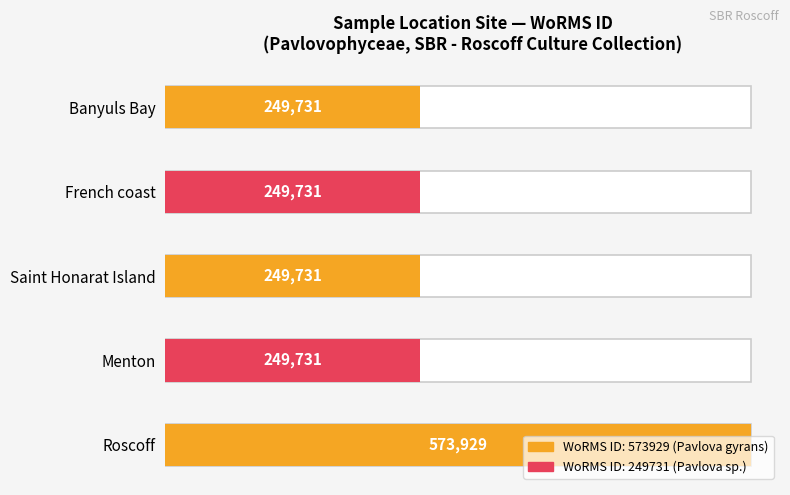

Reading left to right, transcribe all the data shown in this chart.

Roscoff=573929	Menton=249731	Saint Honarat Island=249731	French coast=249731	Banyuls Bay=249731